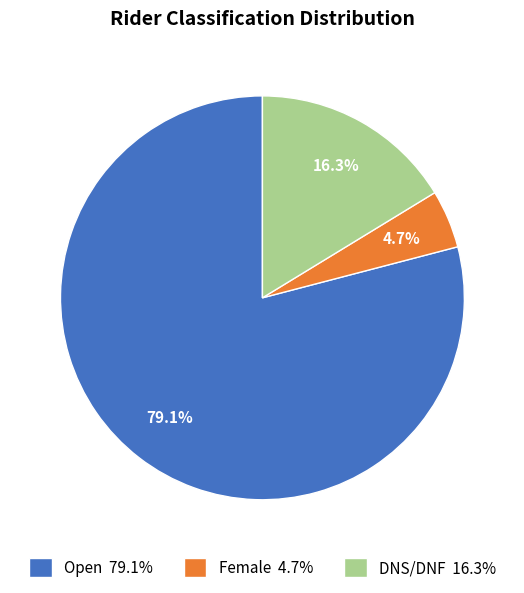

Between Female and Open, which is larger?

Open